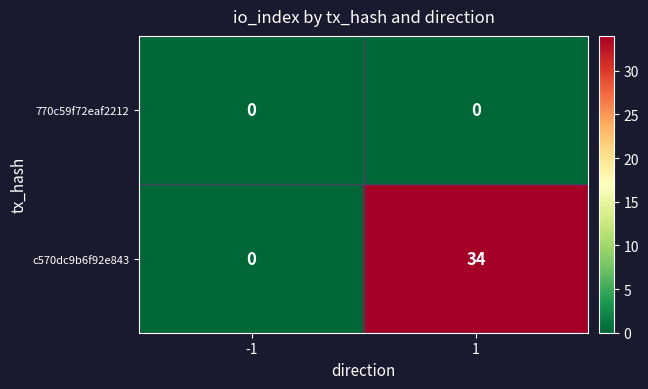

At which category is the sum across all series the highest?

1